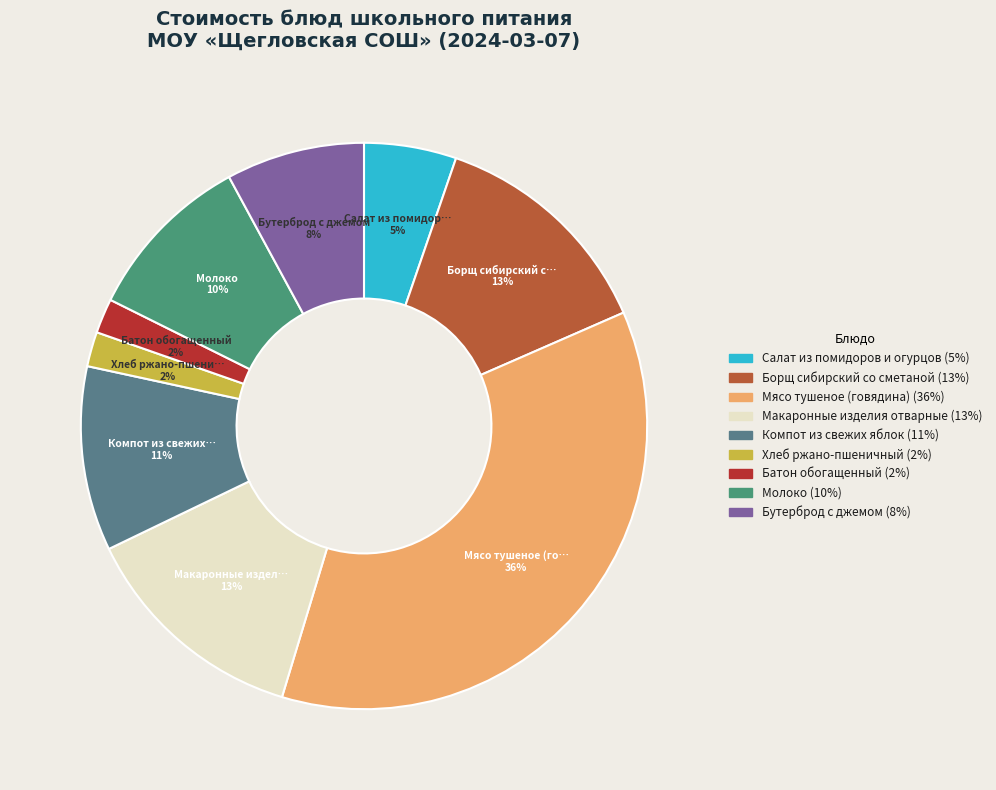

Which category has the smallest portion of the pie?

Хлеб ржано-пшеничный